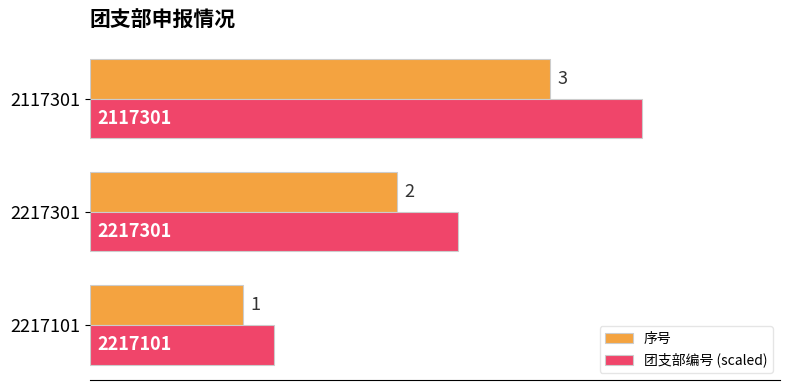

What is the average value of the 序号 series?

2.0